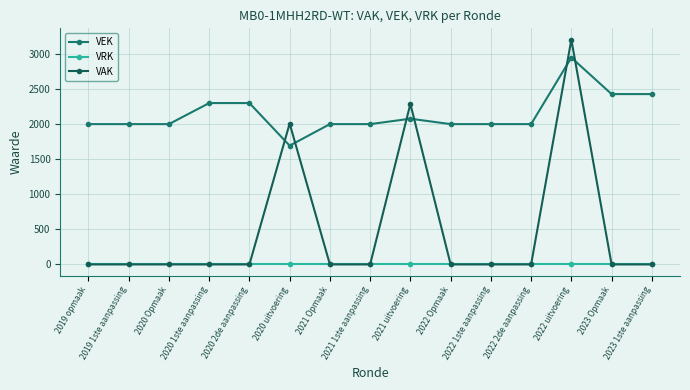

Rank the series at 2019 1ste aanpassing from highest to lowest value.

VEK, VRK, VAK